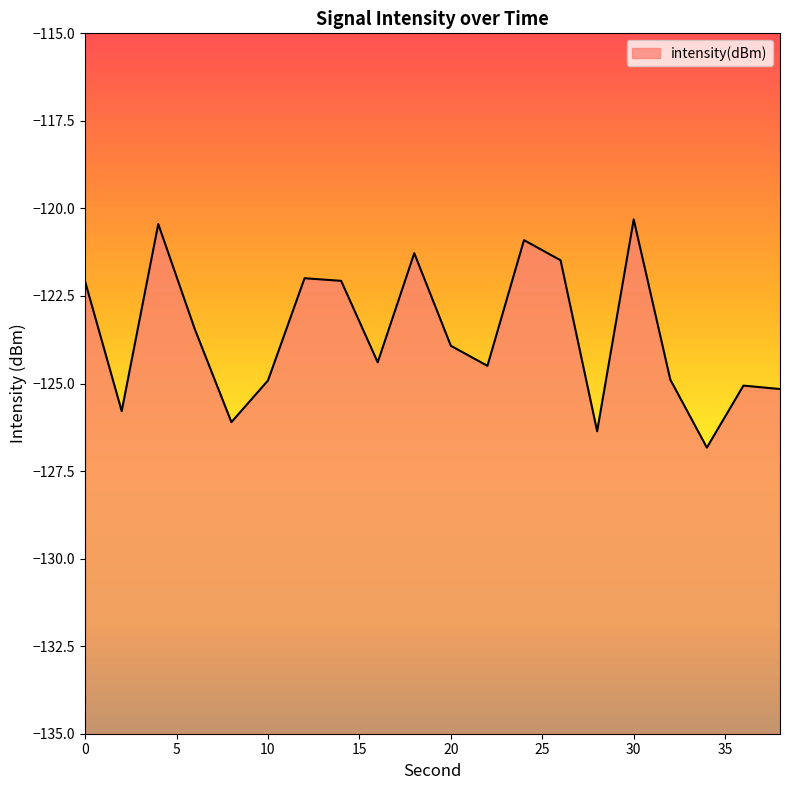

What is the change in value from 6 to 32?

-1.4